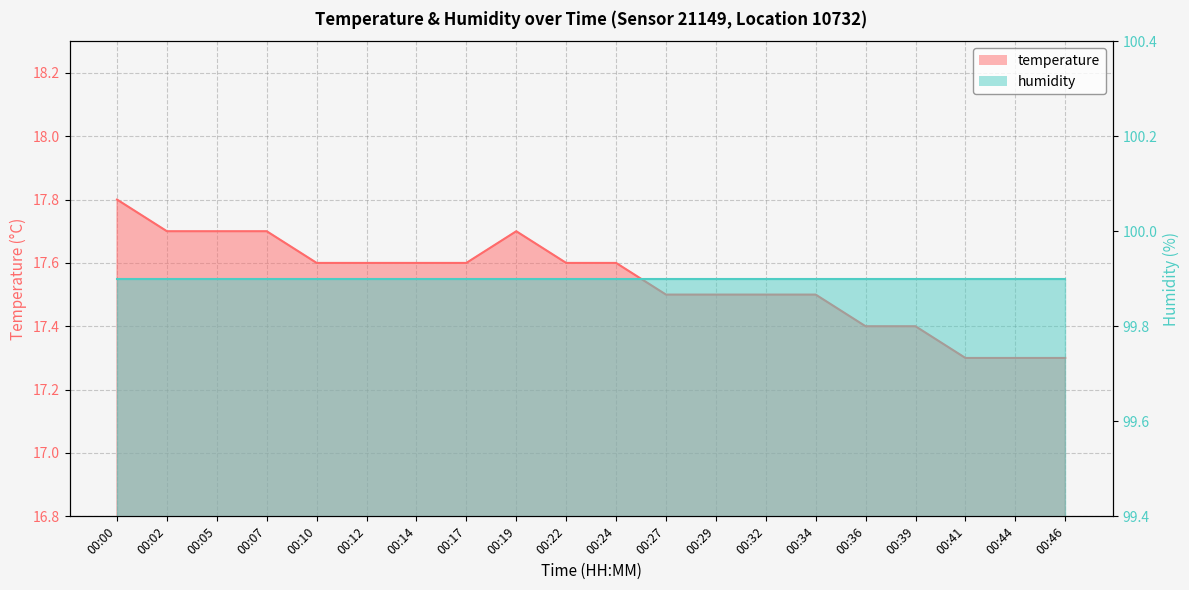

How many values are between 17 and 18?

20